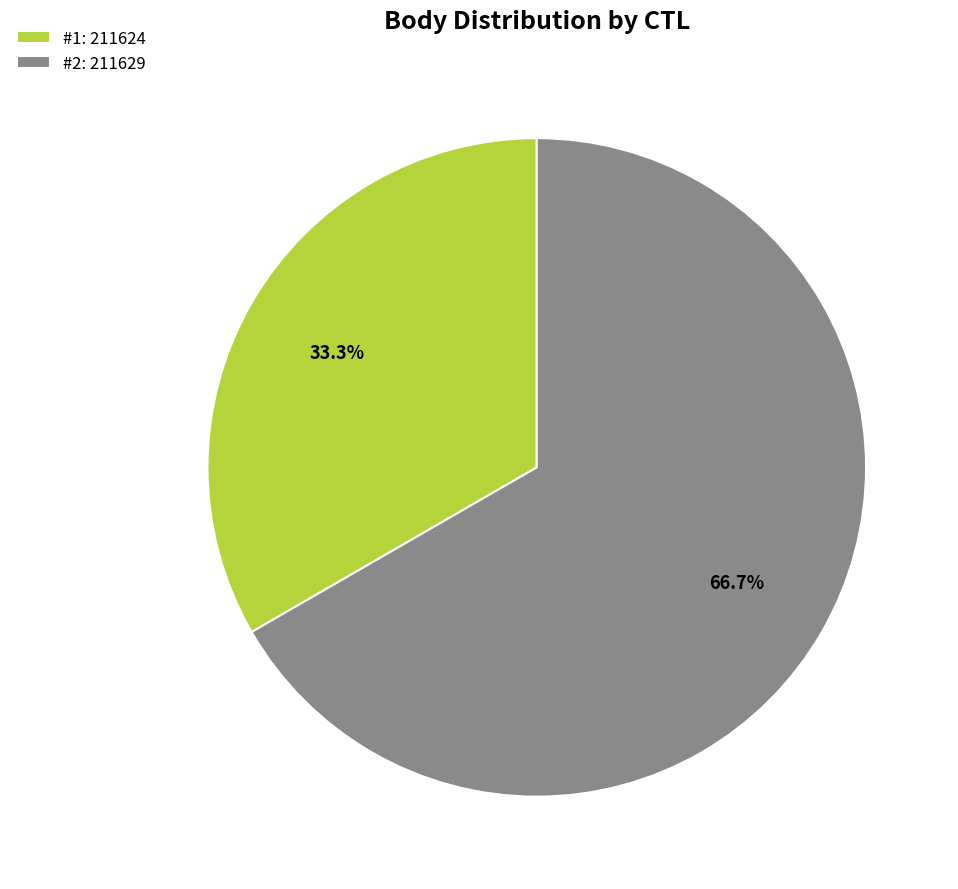

How many slices are in this pie chart?

2